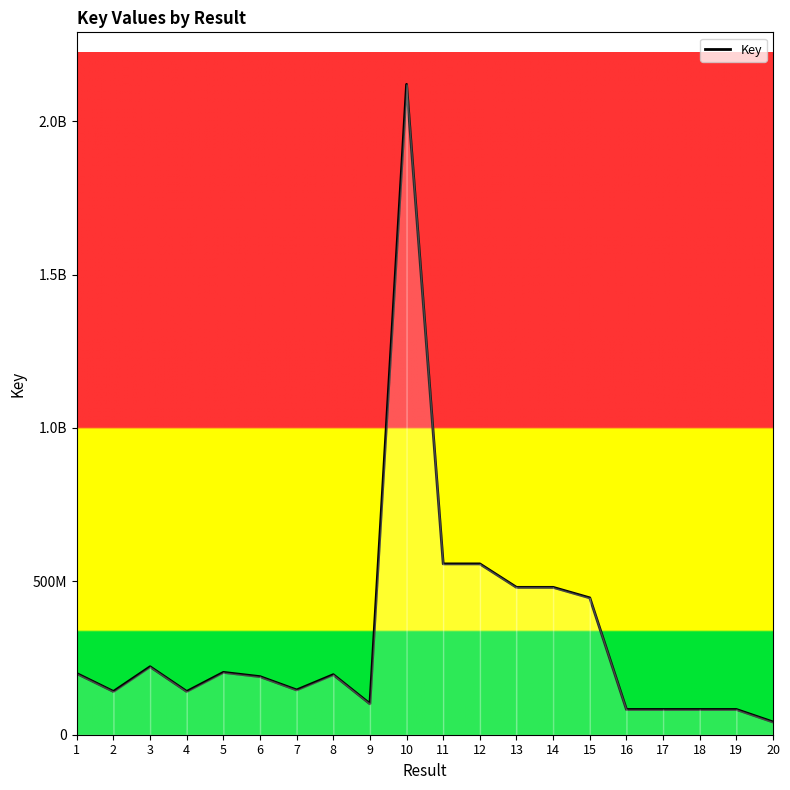

What is the ratio of the value at 18 to the value at 2?

0.6